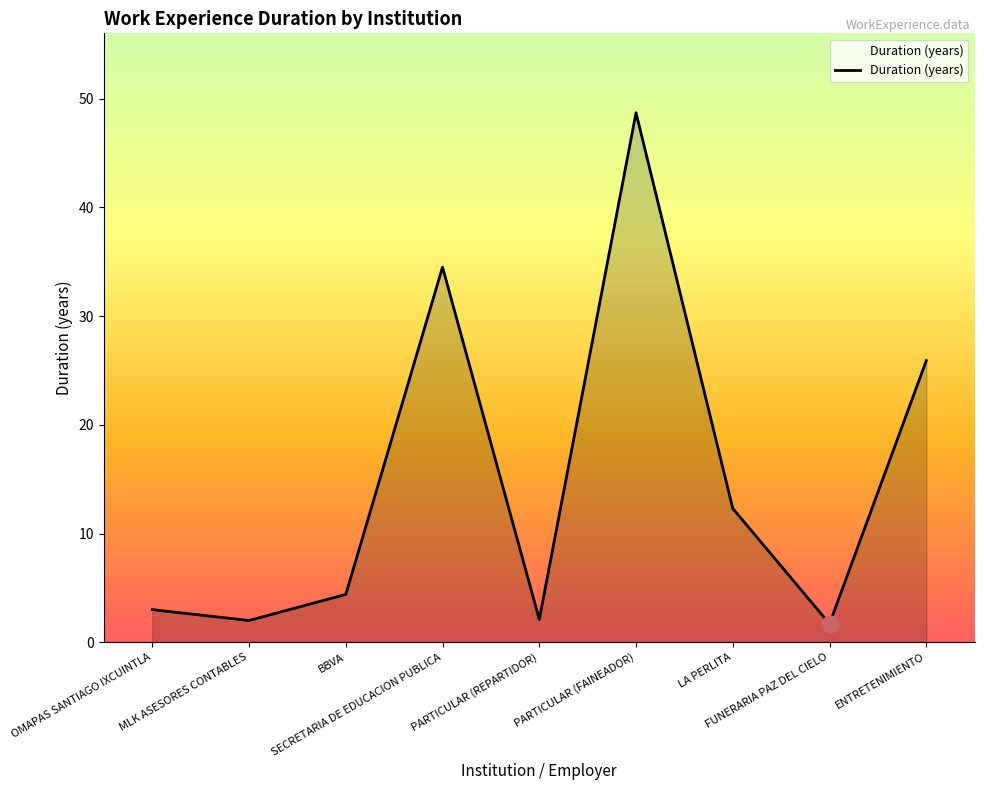

True or false: the data shows 48.7 at PARTICULAR (FAINEADOR).

True